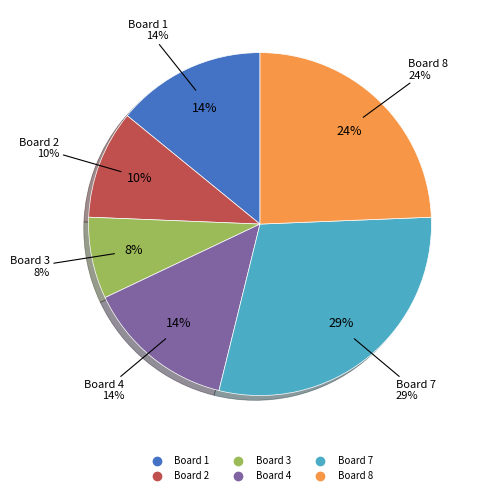

What percentage is the Board 8 slice, to the nearest percent?

24%